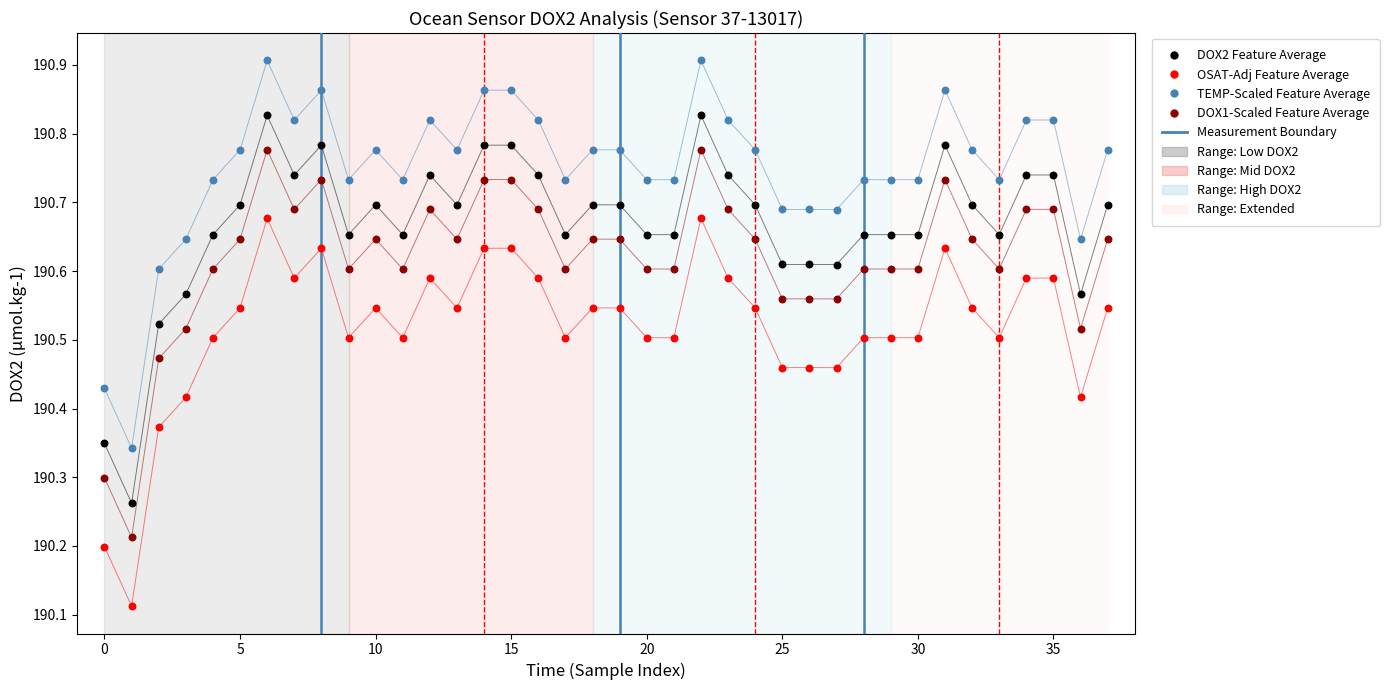

Across all data points, what is the range of Y values (max minus min)?

0.8